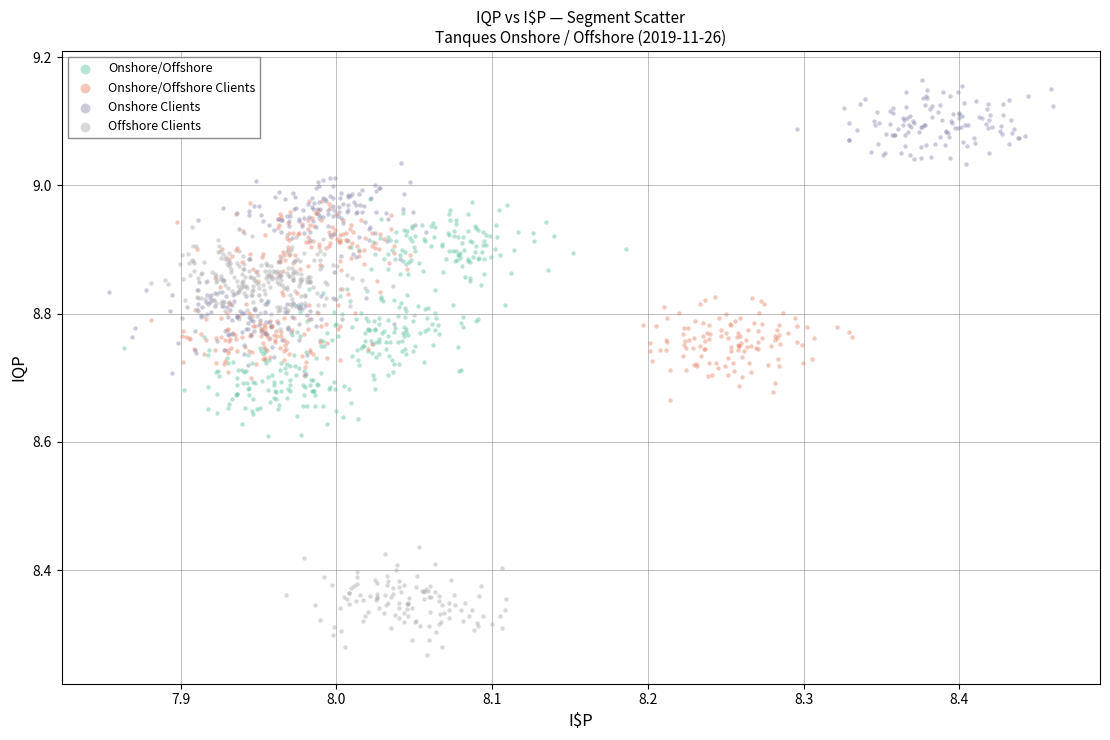

Which series has the largest Y range (max minus min)?

Offshore Clients